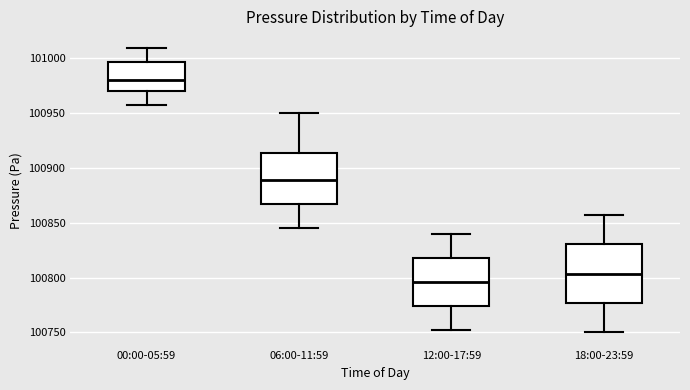

Reading left to right, transcribe this box plot: for each box, give where its median line is, the range the box spans, and where its two whiskers end, as read against the y-axis. The values are not printed on the chart, so give them approximately, as read against the axis.

00:00-05:59: median 100980, box 100970 to 100995, whiskers 100955 to 101010
06:00-11:59: median 100890, box 100865 to 100915, whiskers 100845 to 100950
12:00-17:59: median 100795, box 100775 to 100820, whiskers 100750 to 100840
18:00-23:59: median 100805, box 100775 to 100830, whiskers 100750 to 100855